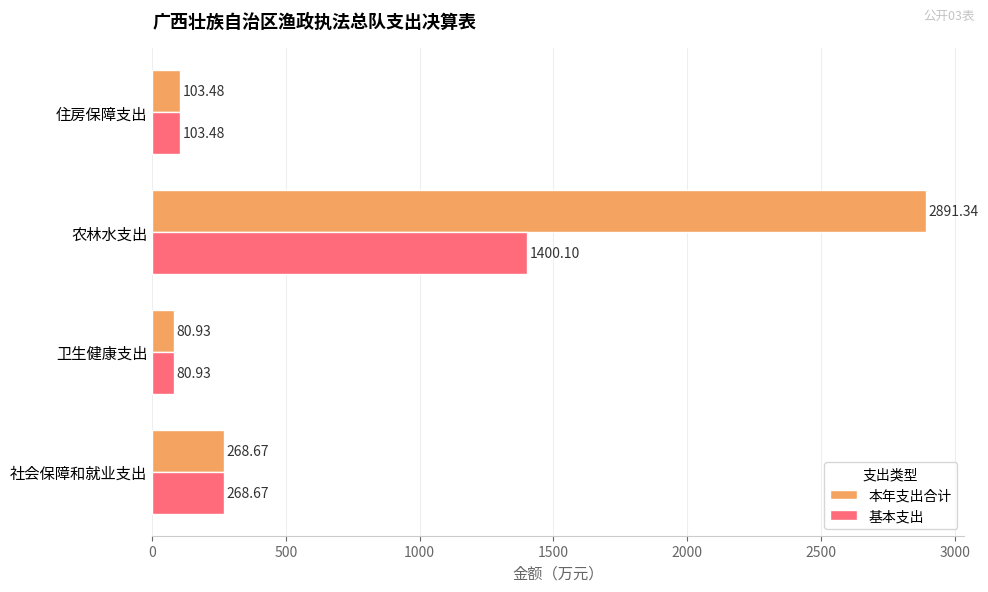

Which series has the largest total across all categories?

本年支出合计